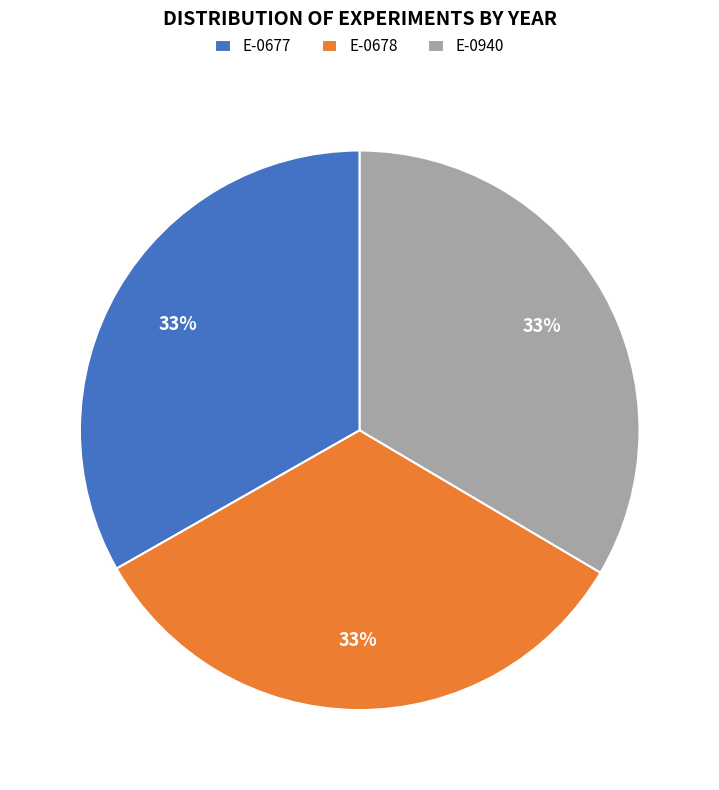

Does E-0940 represent more than half of the total?

No